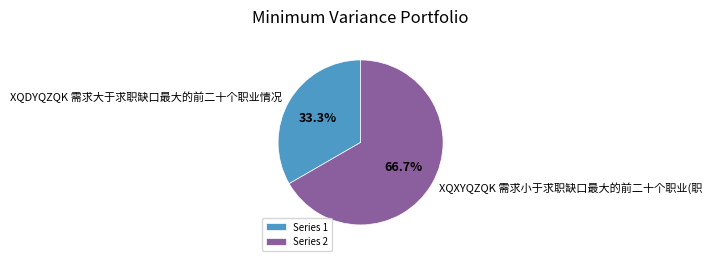

Which slice is the smallest?

XQDYQZQK 需求大于求职缺口最大的前二十个职业情况